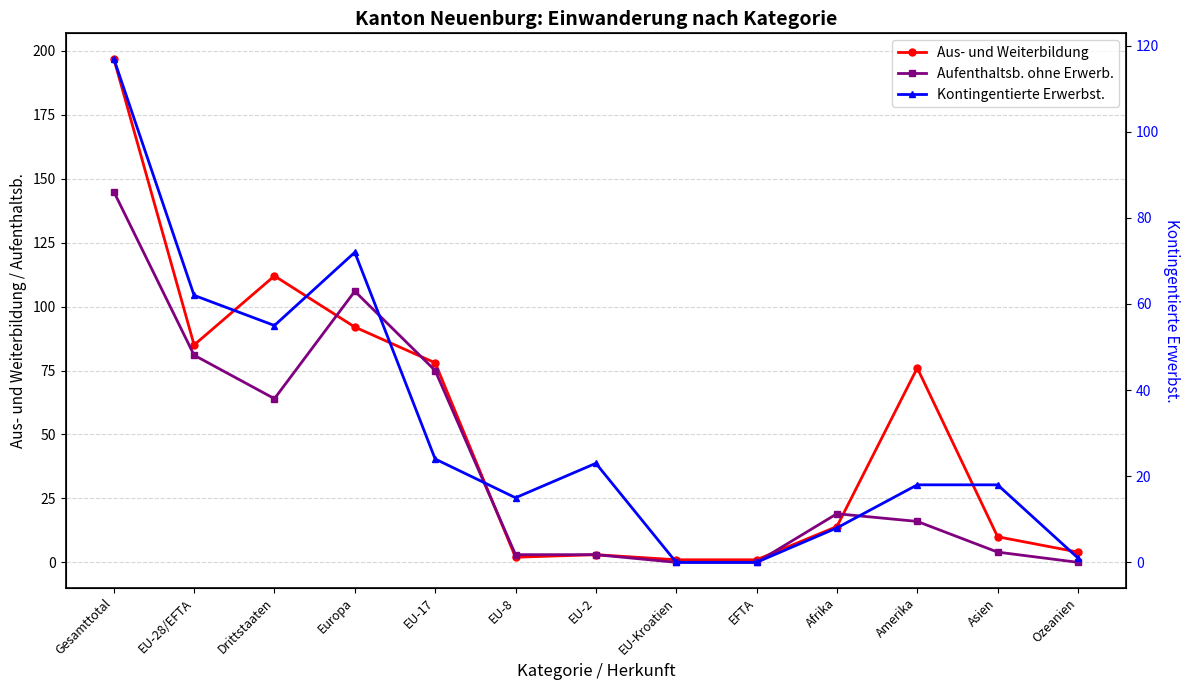

Reading left to right, transcribe all the data shown in this chart.

Aus- und Weiterbildung: Gesamttotal=197	EU-28/EFTA=85	Drittstaaten=112	Europa=92	EU-17=78	EU-8=2	EU-2=3	EU-Kroatien=1	EFTA=1	Afrika=14	Amerika=76	Asien=10	Ozeanien=4
Aufenthaltsb. ohne Erwerb.: Gesamttotal=145	EU-28/EFTA=81	Drittstaaten=64	Europa=106	EU-17=75	EU-8=3	EU-2=3	EU-Kroatien=0	EFTA=0	Afrika=19	Amerika=16	Asien=4	Ozeanien=0
Kontingentierte Erwerbst.: Gesamttotal=117	EU-28/EFTA=62	Drittstaaten=55	Europa=72	EU-17=24	EU-8=15	EU-2=23	EU-Kroatien=0	EFTA=0	Afrika=8	Amerika=18	Asien=18	Ozeanien=1